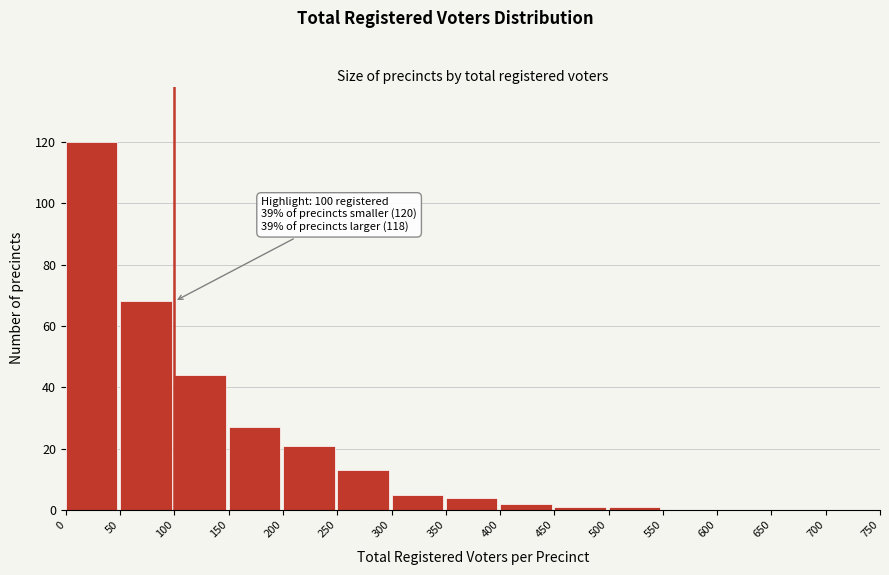

Reading left to right, what are all the values shown in this chart?

0=120	50=68	100=44	150=27	200=21	250=13	300=5	350=4	400=2	450=1	500=1	550=0	600=0	650=0	700=0